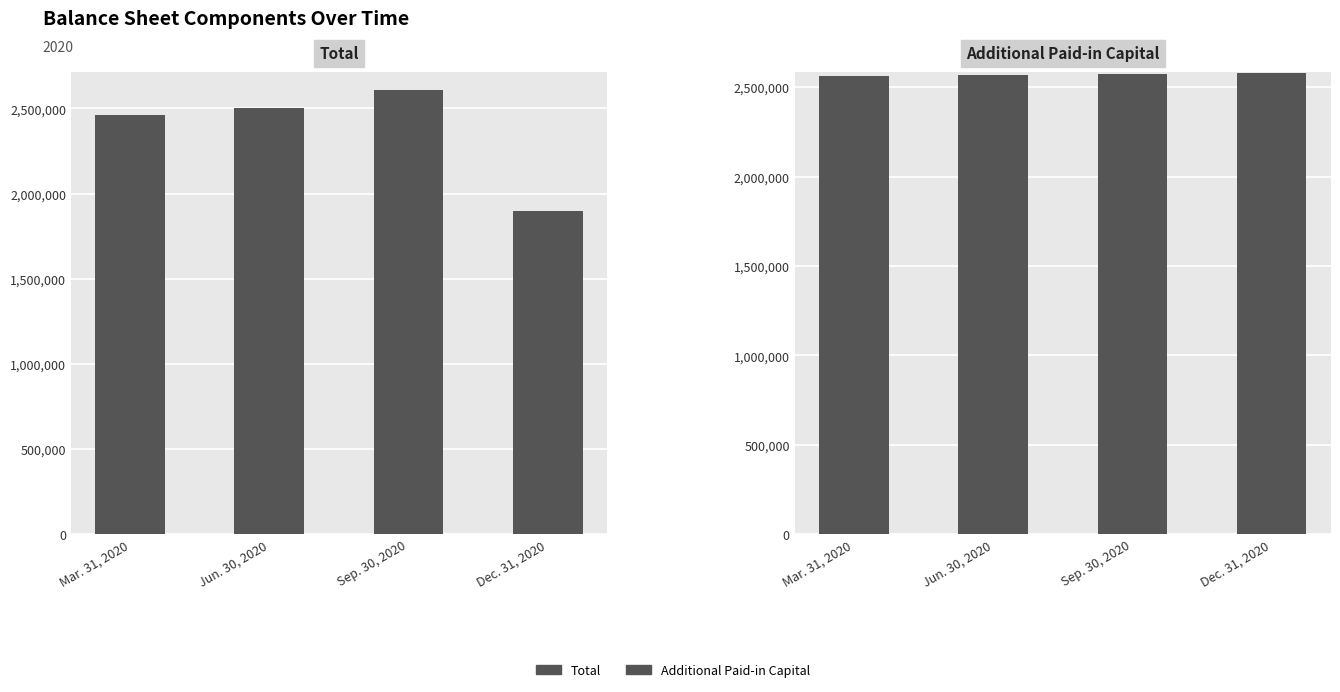

What is the label of the 3rd bar from the right?

Jun. 30, 2020